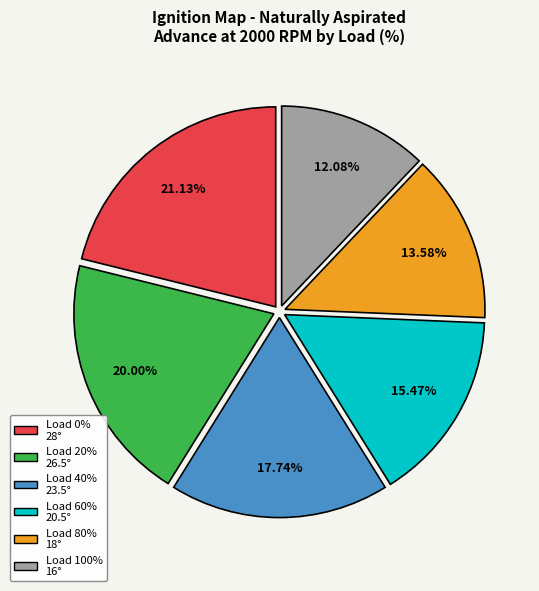

Is there a majority slice in this chart?

No